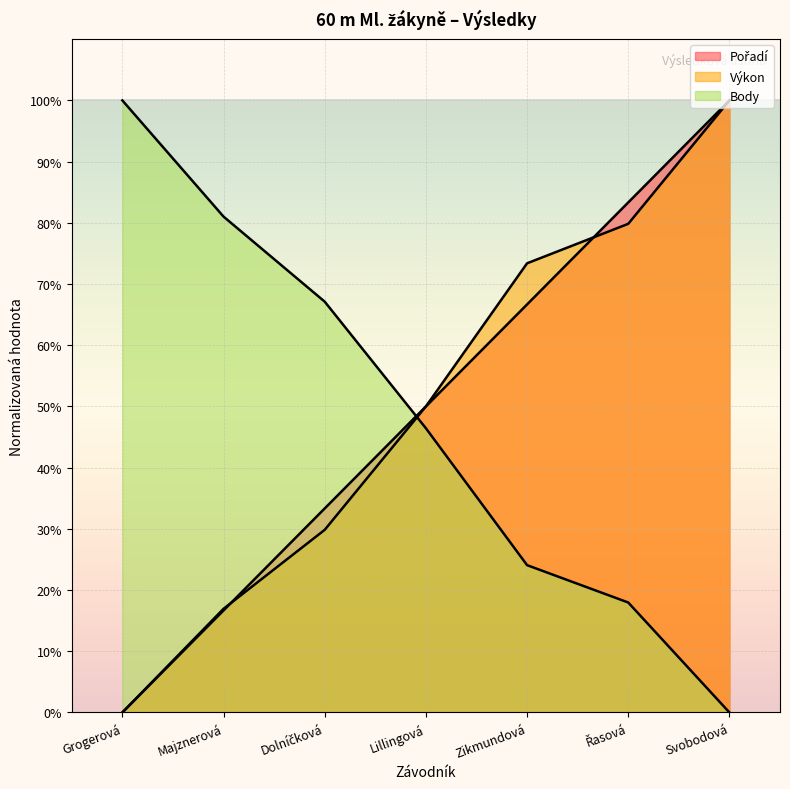

How many data points in Výkon are above 49?

4